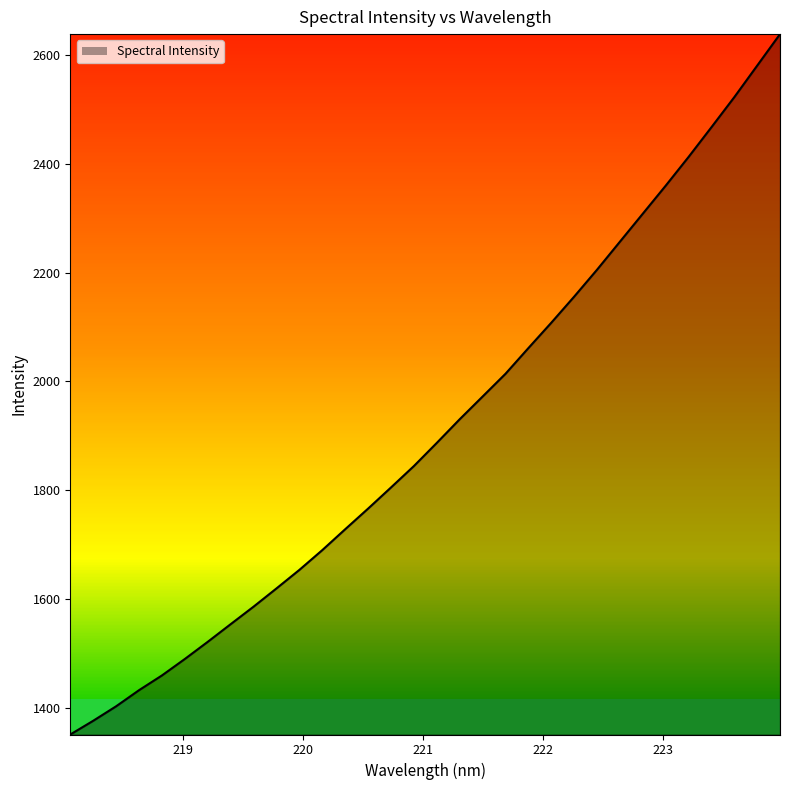

How many lines are shown in the chart?

1